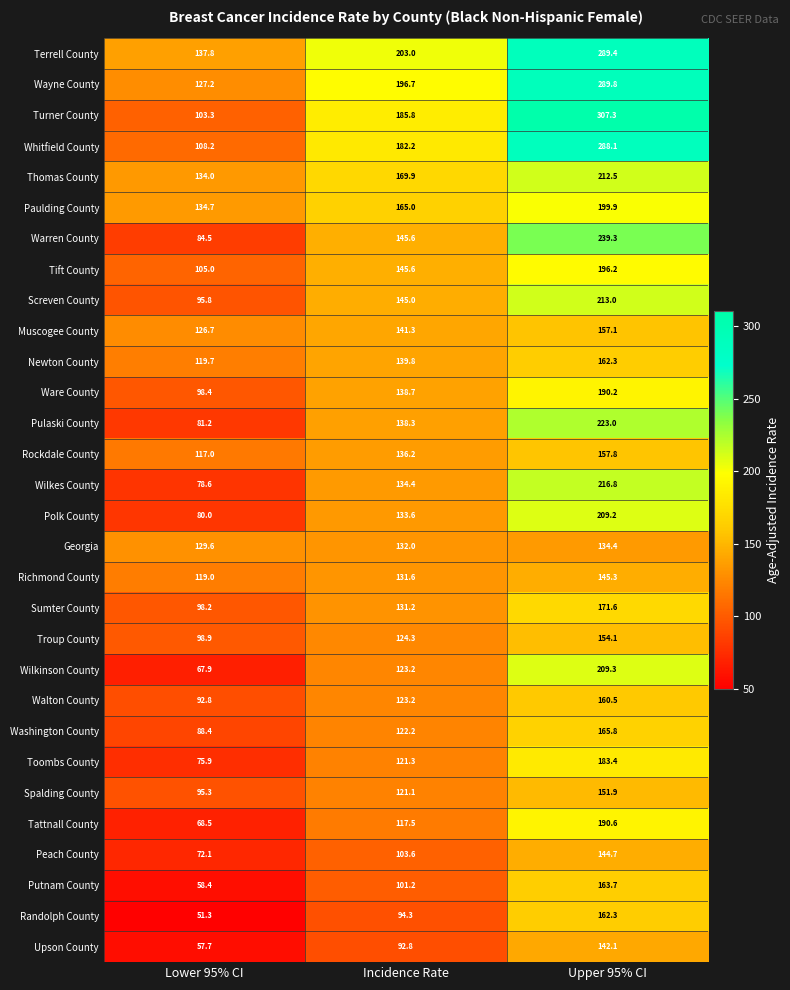

List the labels in order of Toombs County value, largest first.

Upper 95% CI, Incidence Rate, Lower 95% CI